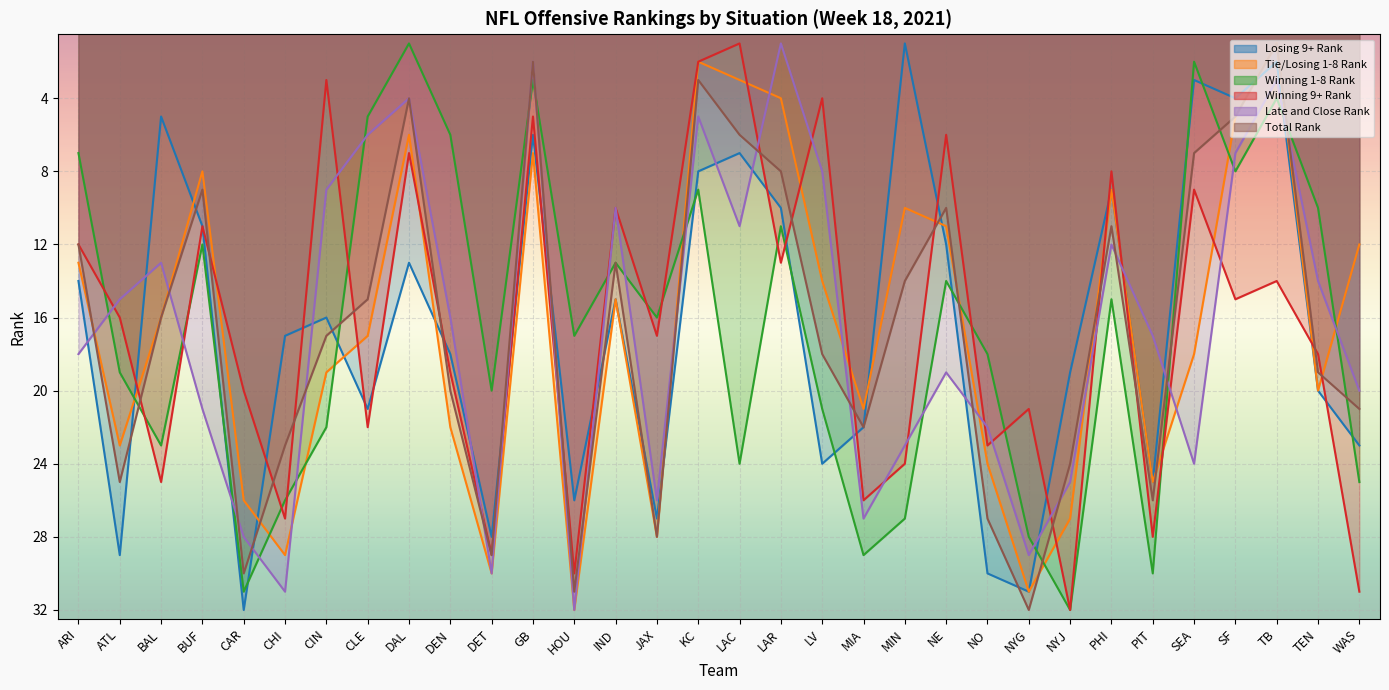

Where is the first local minimum for Late and Close Rank?

BAL